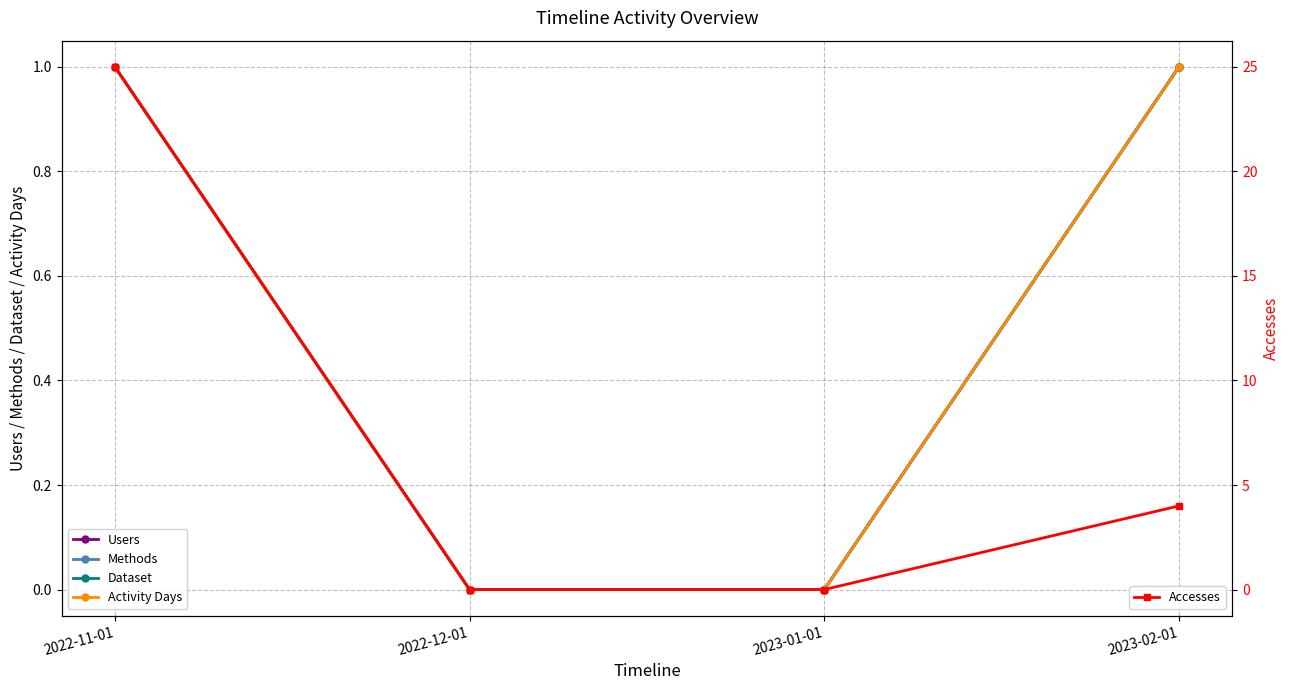

What is the maximum value shown in the chart?

25